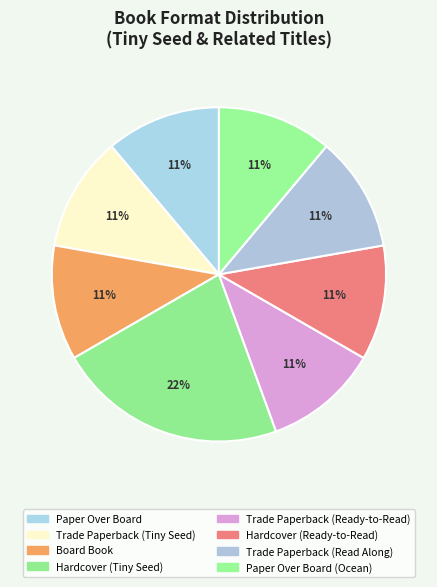

Count the number of slices in the pie.

8